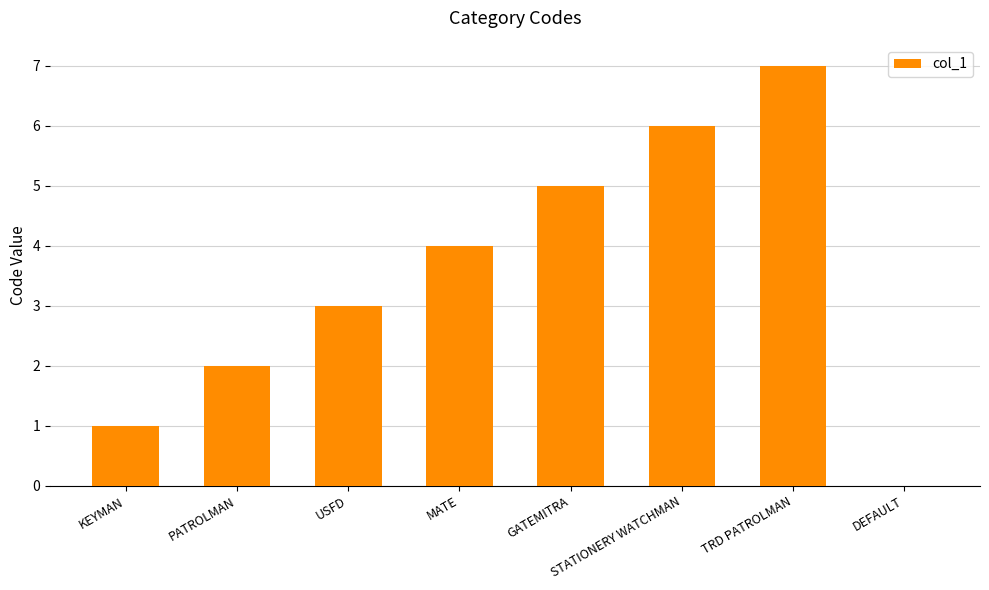

What is the change in value from GATEMITRA to DEFAULT?

-5